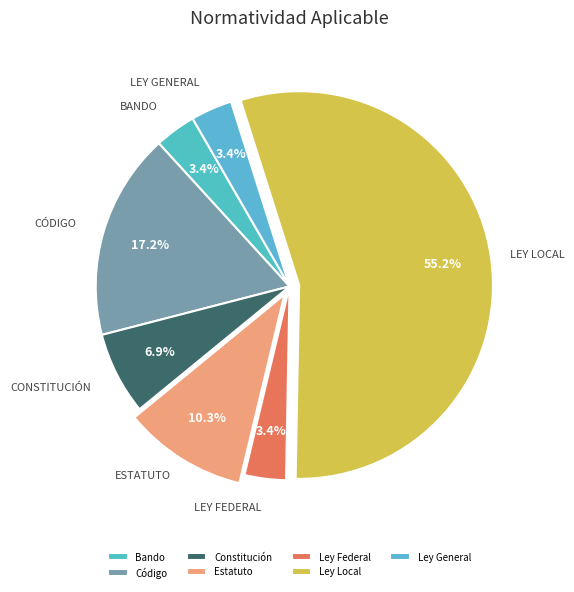

Approximately how many times larger is the value at Estatuto compared to Código?

0.6